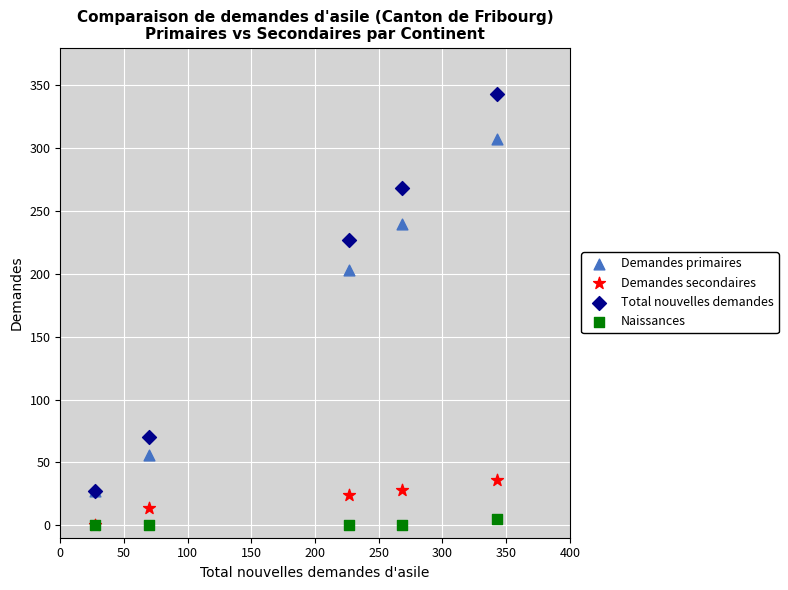

Which series has the largest Y range (max minus min)?

Total nouvelles demandes